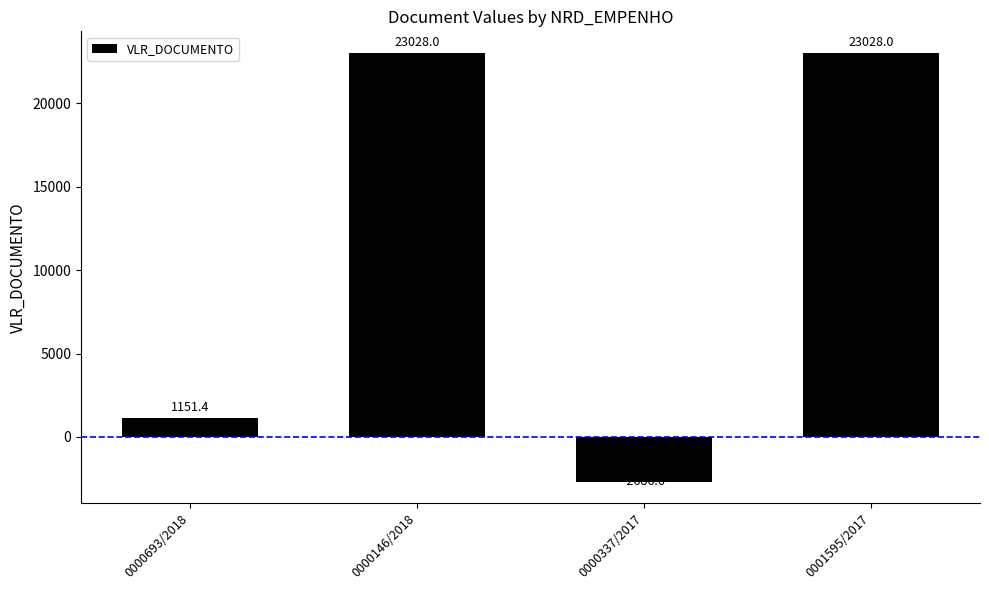

What is the difference between the maximum and minimum values?

25714.6